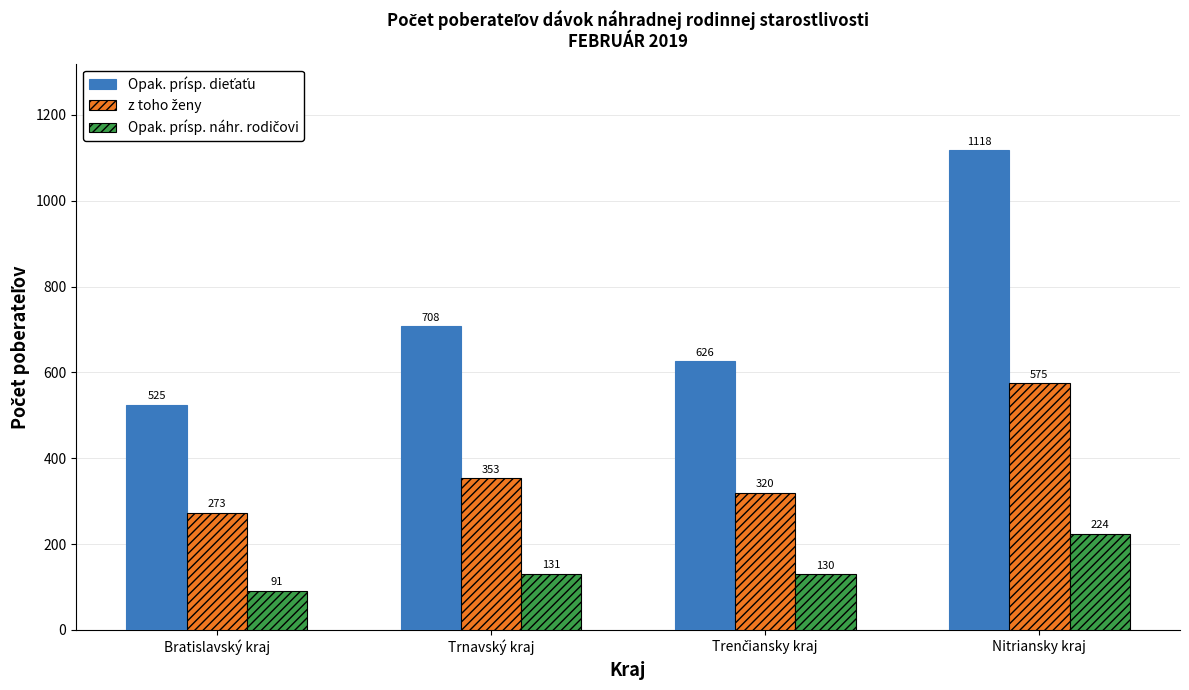

What is the spread (max minus min) of values at Trnavský kraj?

577